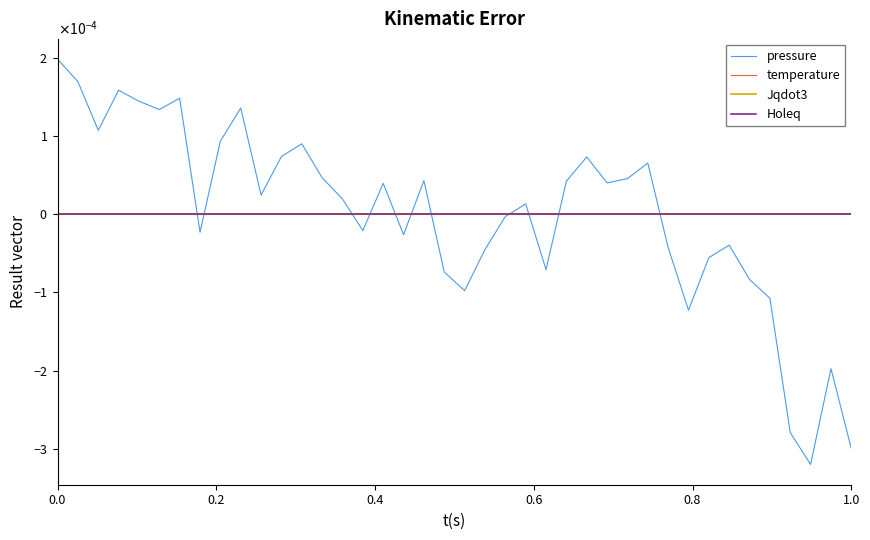

Does the chart display data point markers on the line(s)?

No